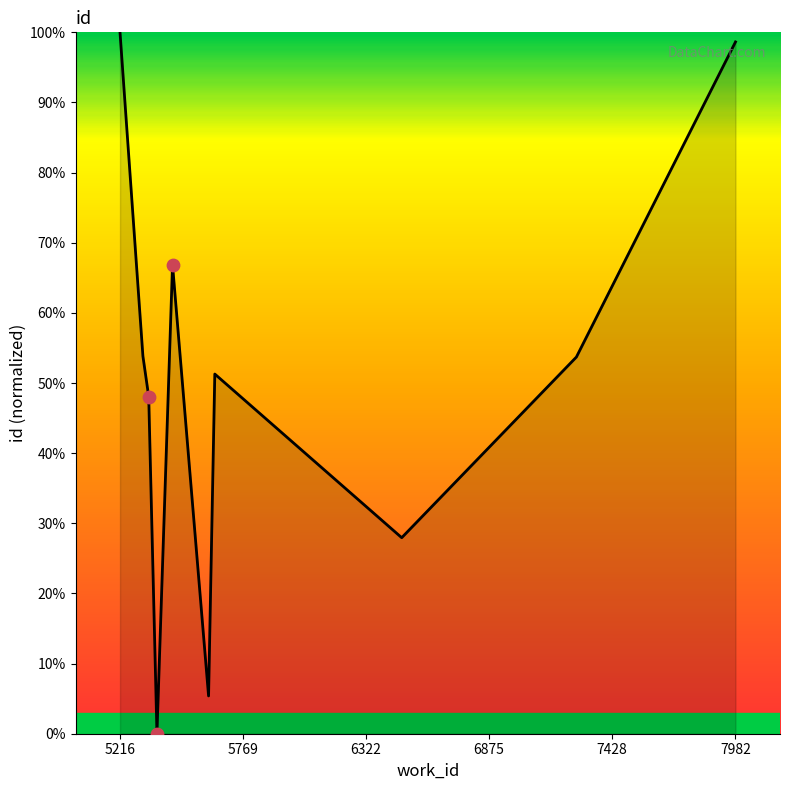

What is the maximum value shown in the chart?

100.0